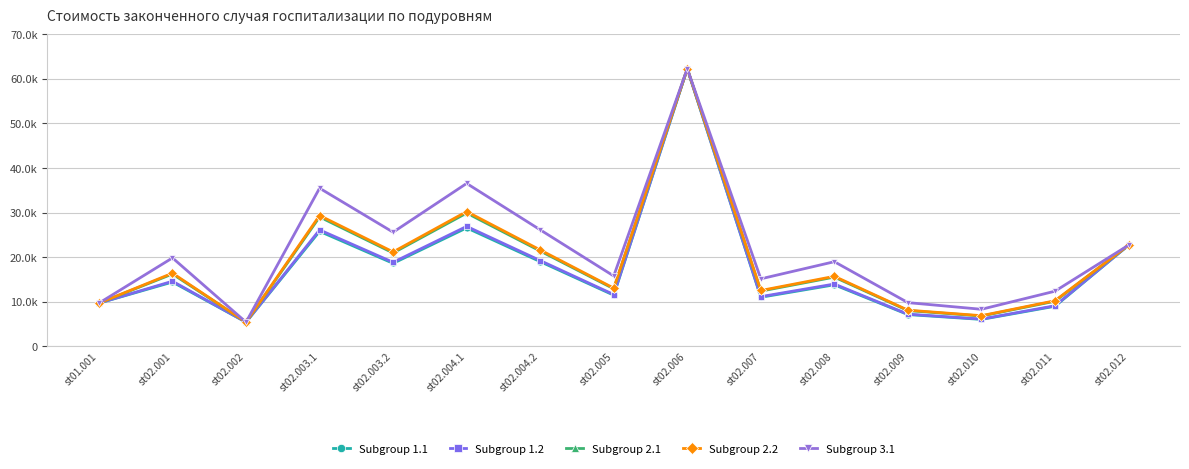

What is the spread (max minus min) of values at st02.003.1?

9677.9